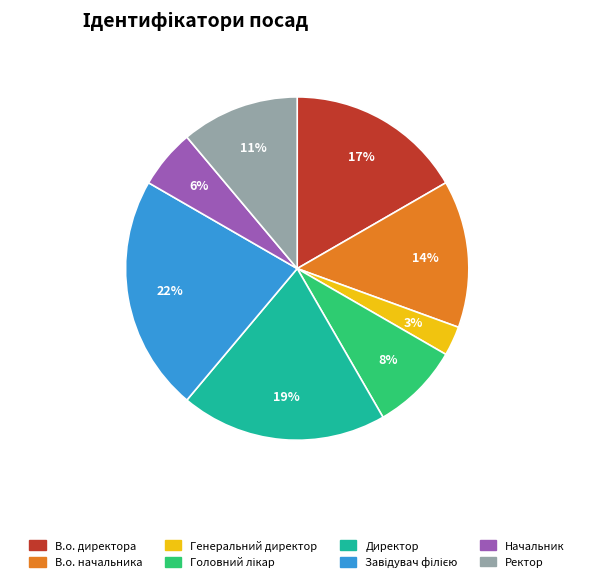

Do В.о. начальника and Директор together represent more than half of the pie?

No